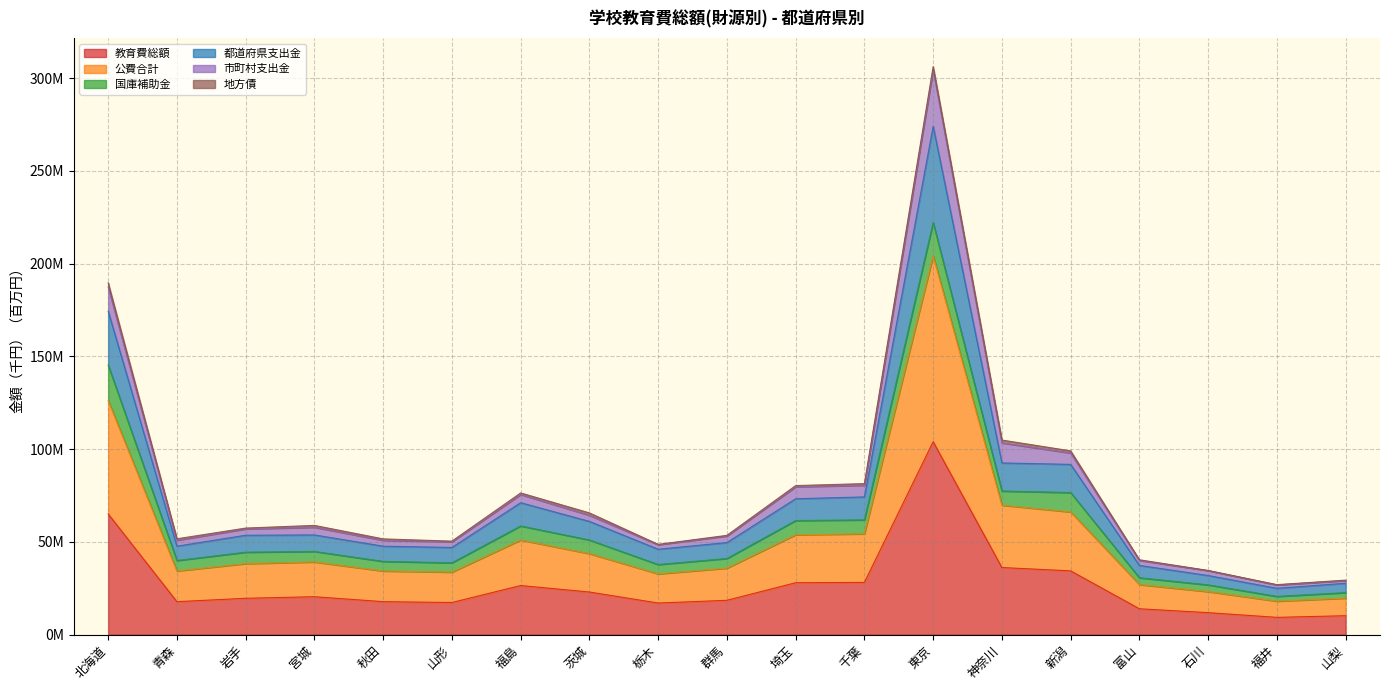

Rank the categories by 公費合計 value from highest to lowest.

東京, 北海道, 神奈川, 新潟, 千葉, 埼玉, 福島, 茨城, 宮城, 岩手, 群馬, 青森, 秋田, 山形, 栃木, 富山, 石川, 山梨, 福井